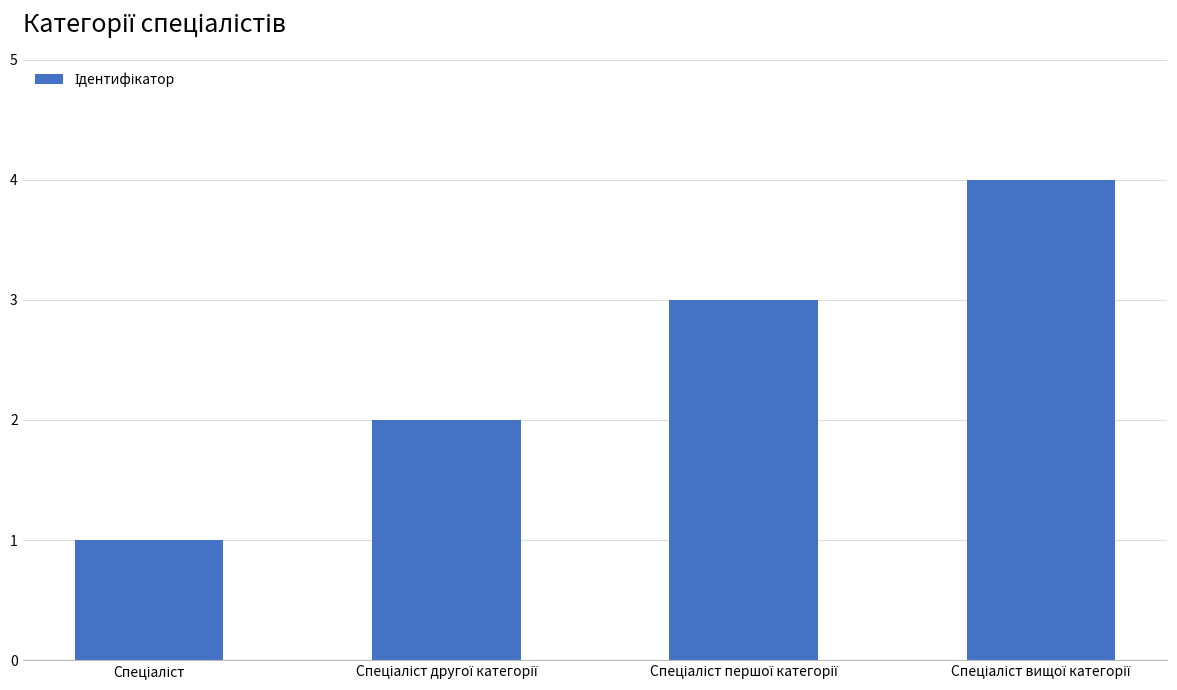

What is the greatest value displayed?

4